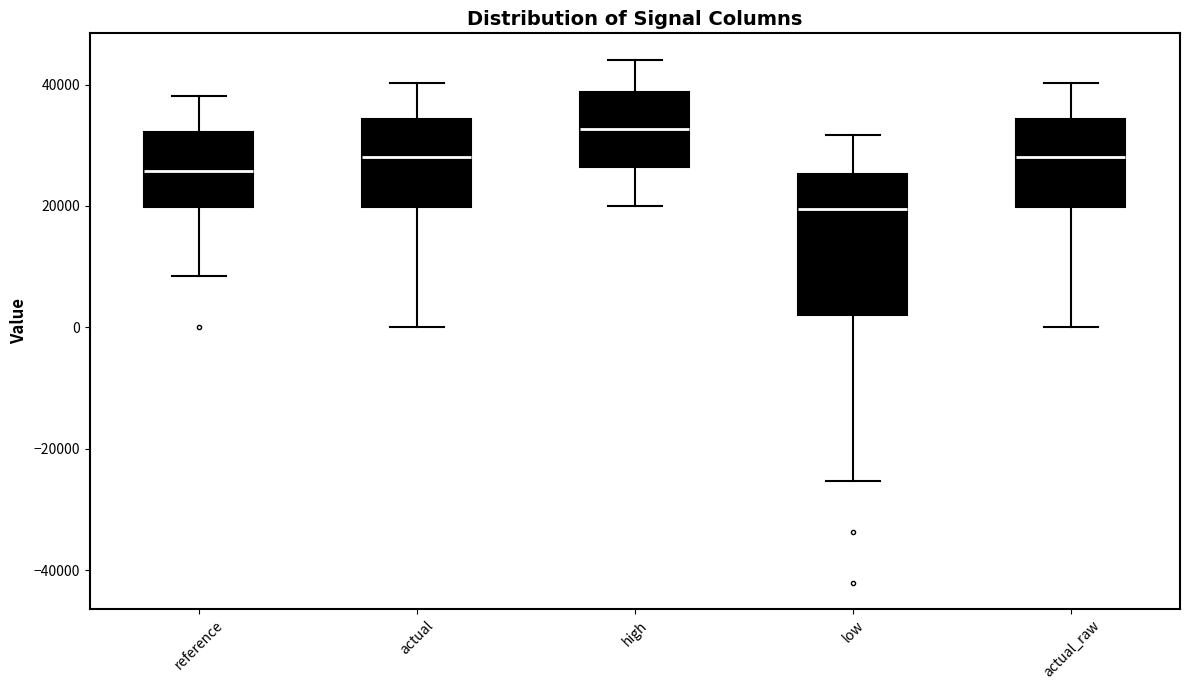

Comparing the boxes themselves (not the whiskers), which one is the tallest?

low